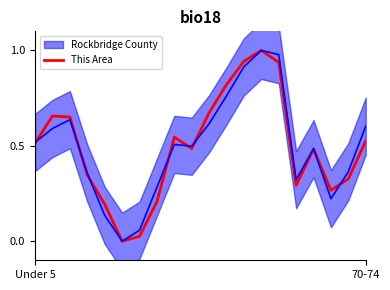

Where is the first local minimum?

5